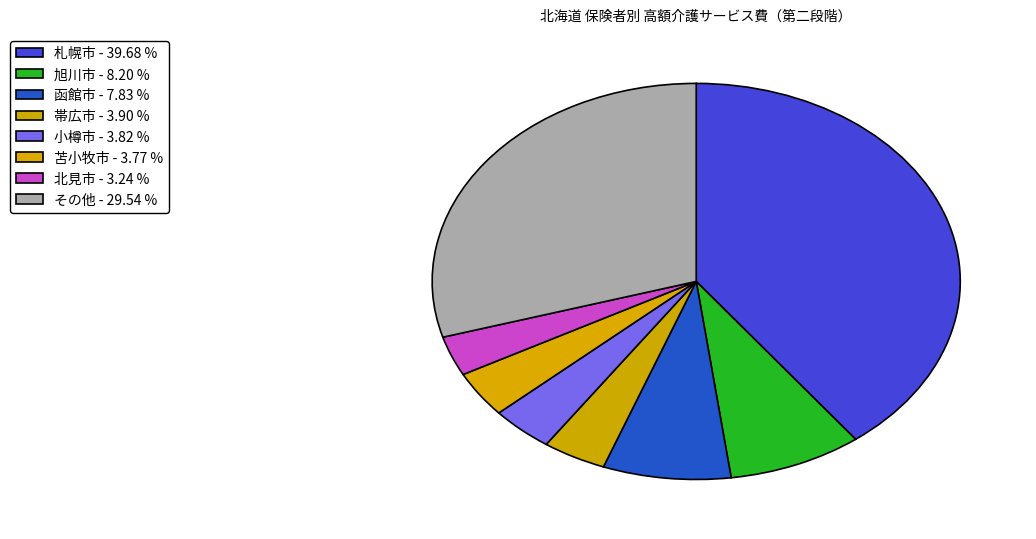

How many slices are in this pie chart?

8